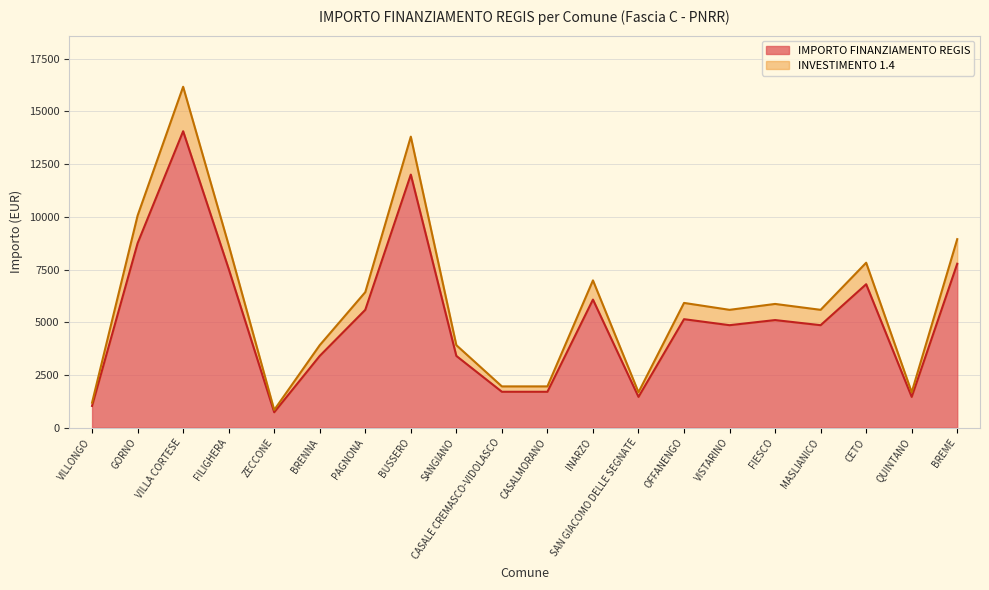

What is the spread (max minus min) of values at INARZO?

911.2